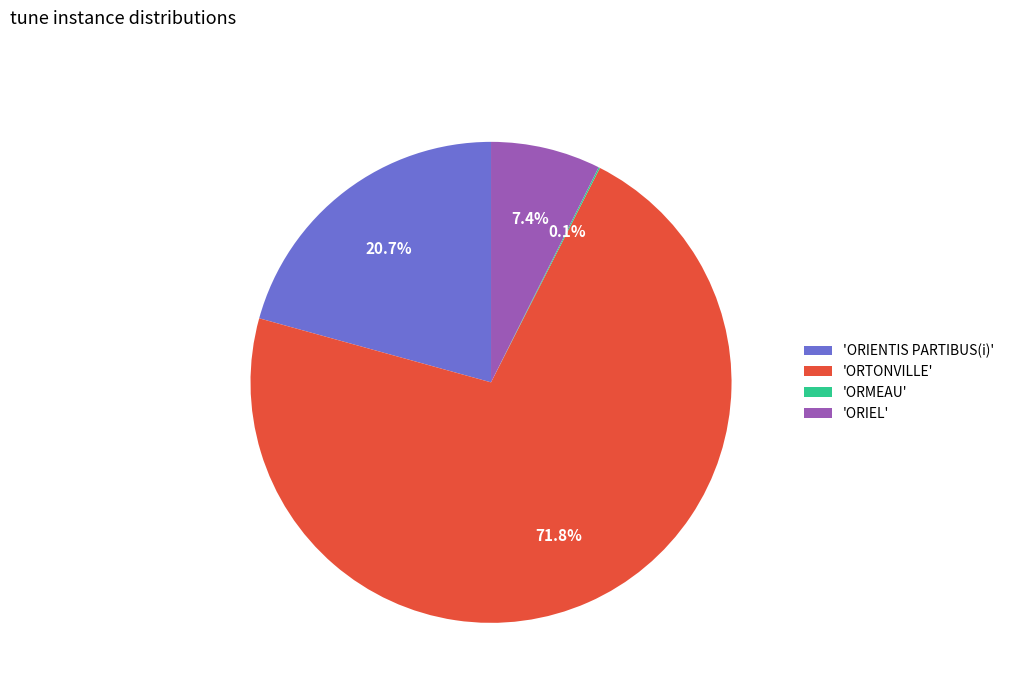

Is 'ORIENTIS PARTIBUS(i)' the majority of the pie?

No